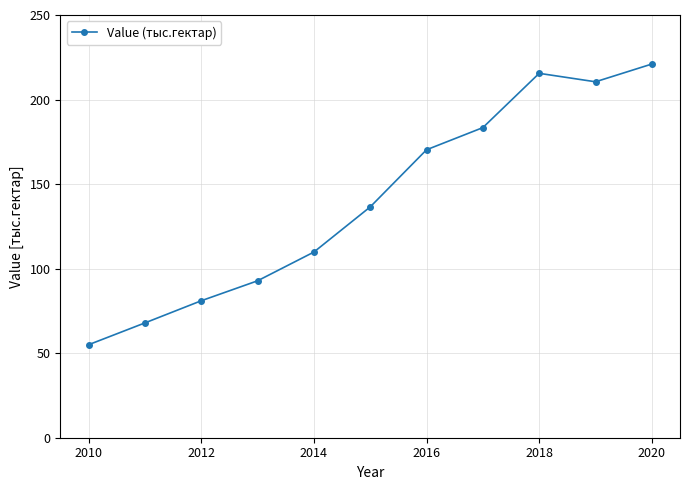

True or false: there are more than 1 points higher than both neighbors.

False